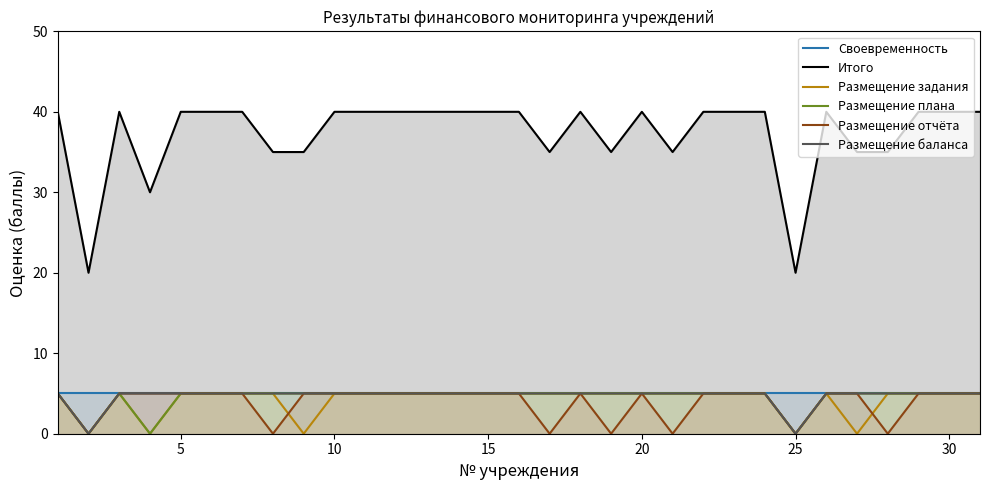

What is the approximate value of Размещение плана at 5?

5